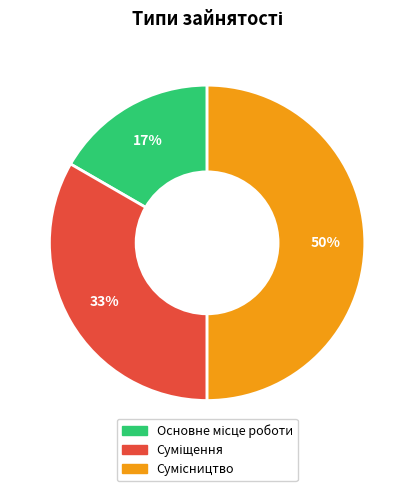

To the nearest percent, what is the average slice percentage?

33%